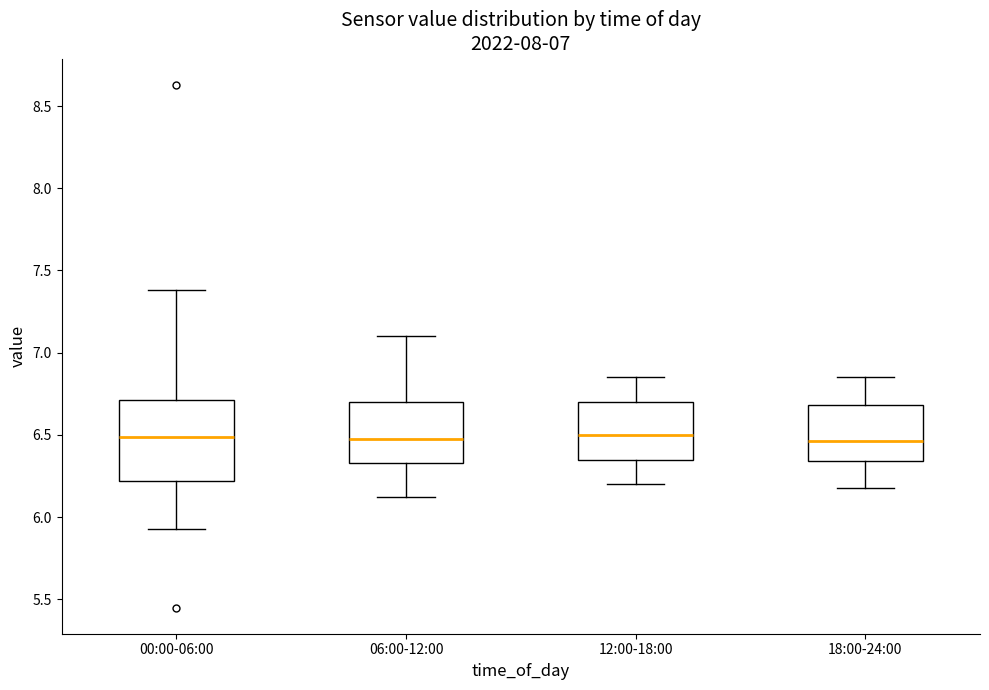

Comparing the boxes themselves (not the whiskers), which one is the tallest?

00:00-06:00